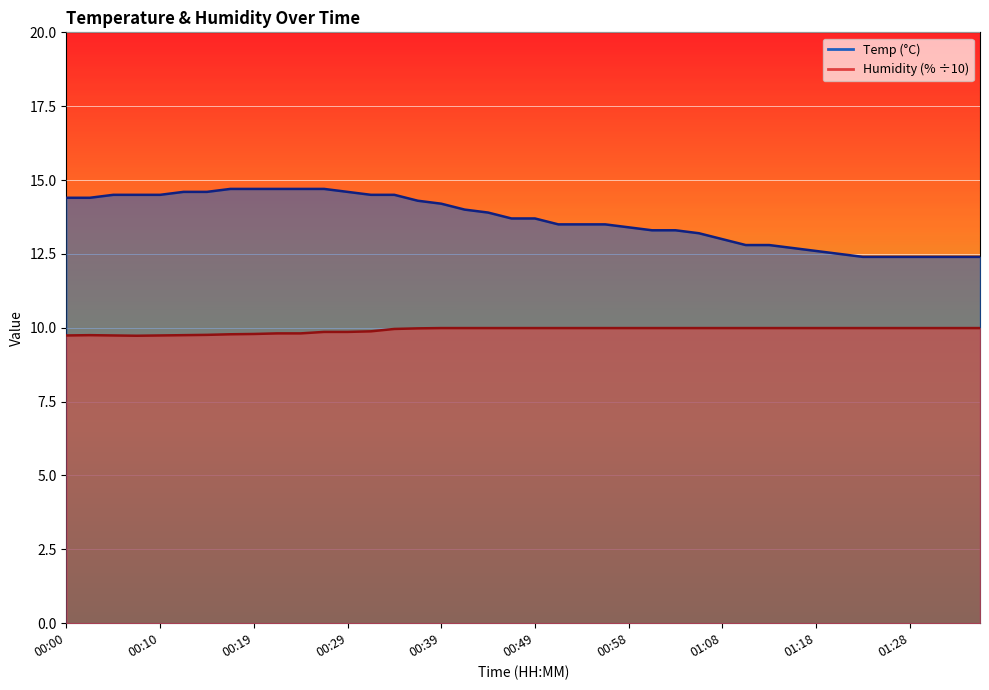

What is the difference between the maximum and minimum values in the Humidity series?

0.3